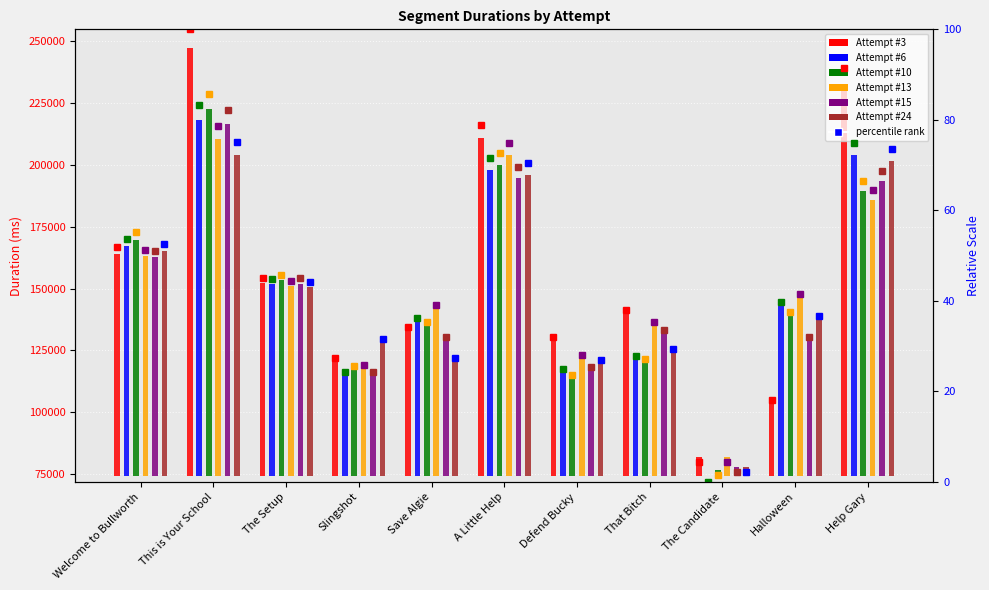

Are the bars grouped side by side (vs. stacked)?

Yes